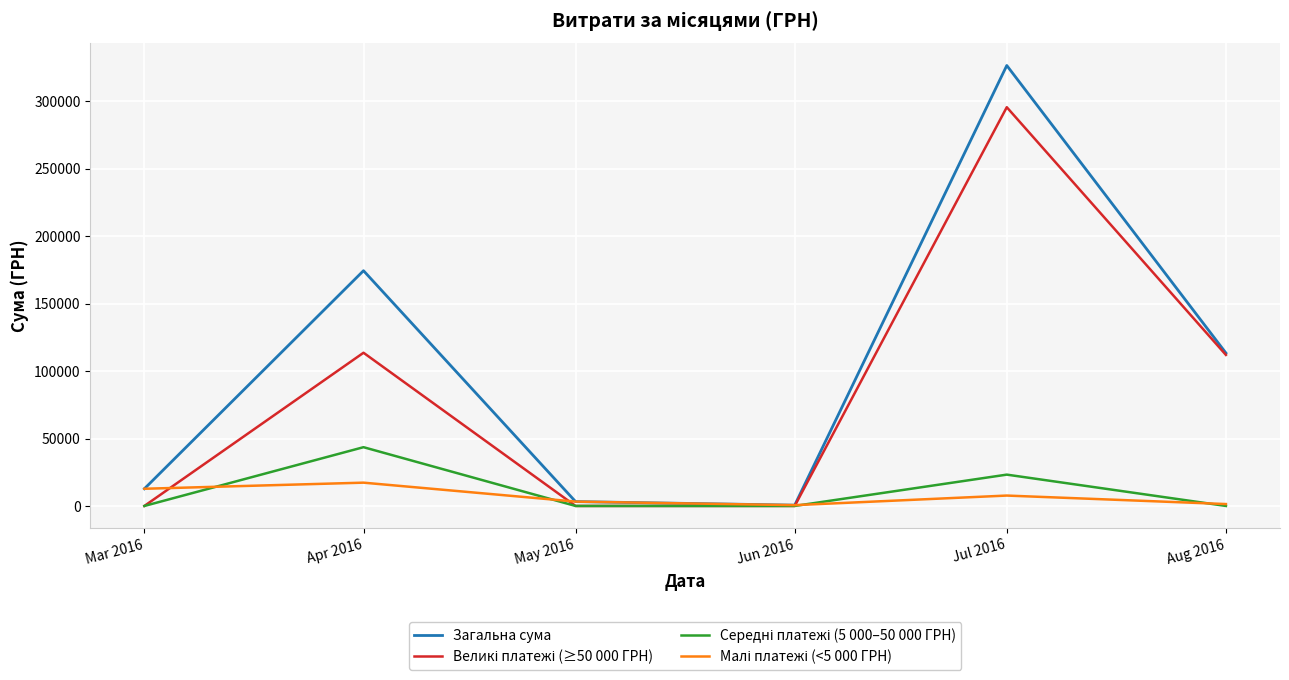

Which series has the widest spread of values?

Загальна сума